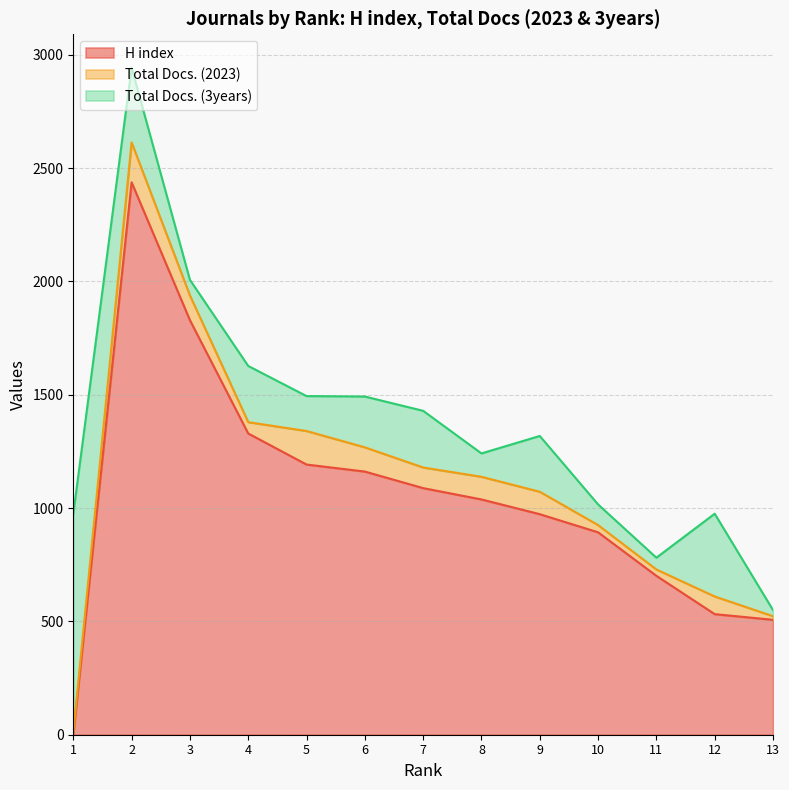

What are all the series names shown in the legend?

H index, Total Docs. (2023), Total Docs. (3years)